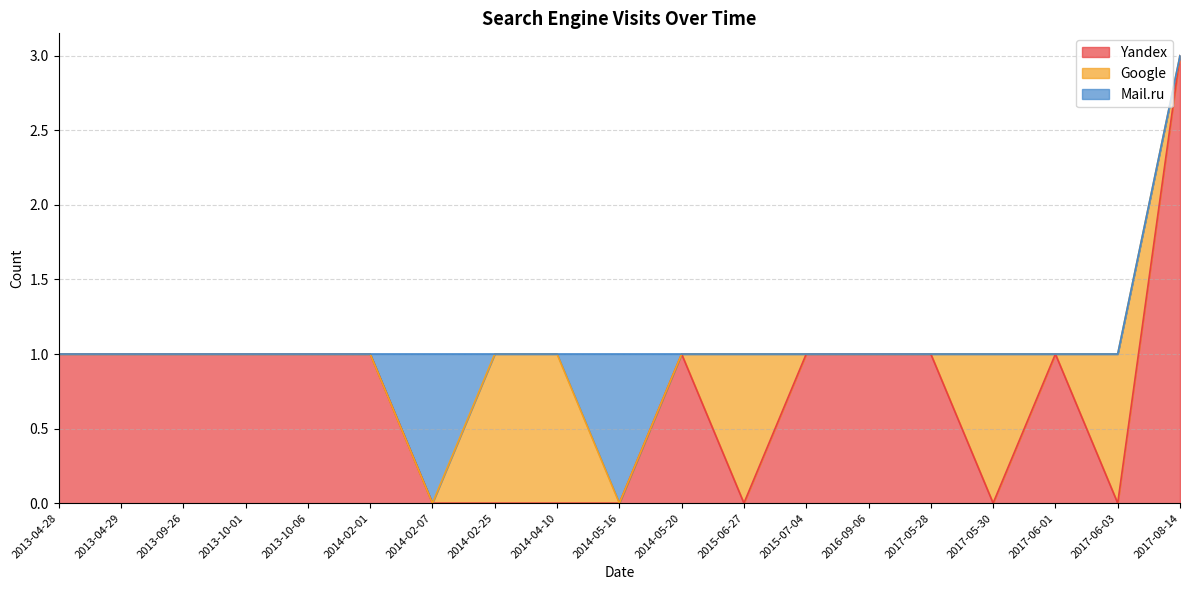

True or false: Google and Yandex intersect in this chart.

True